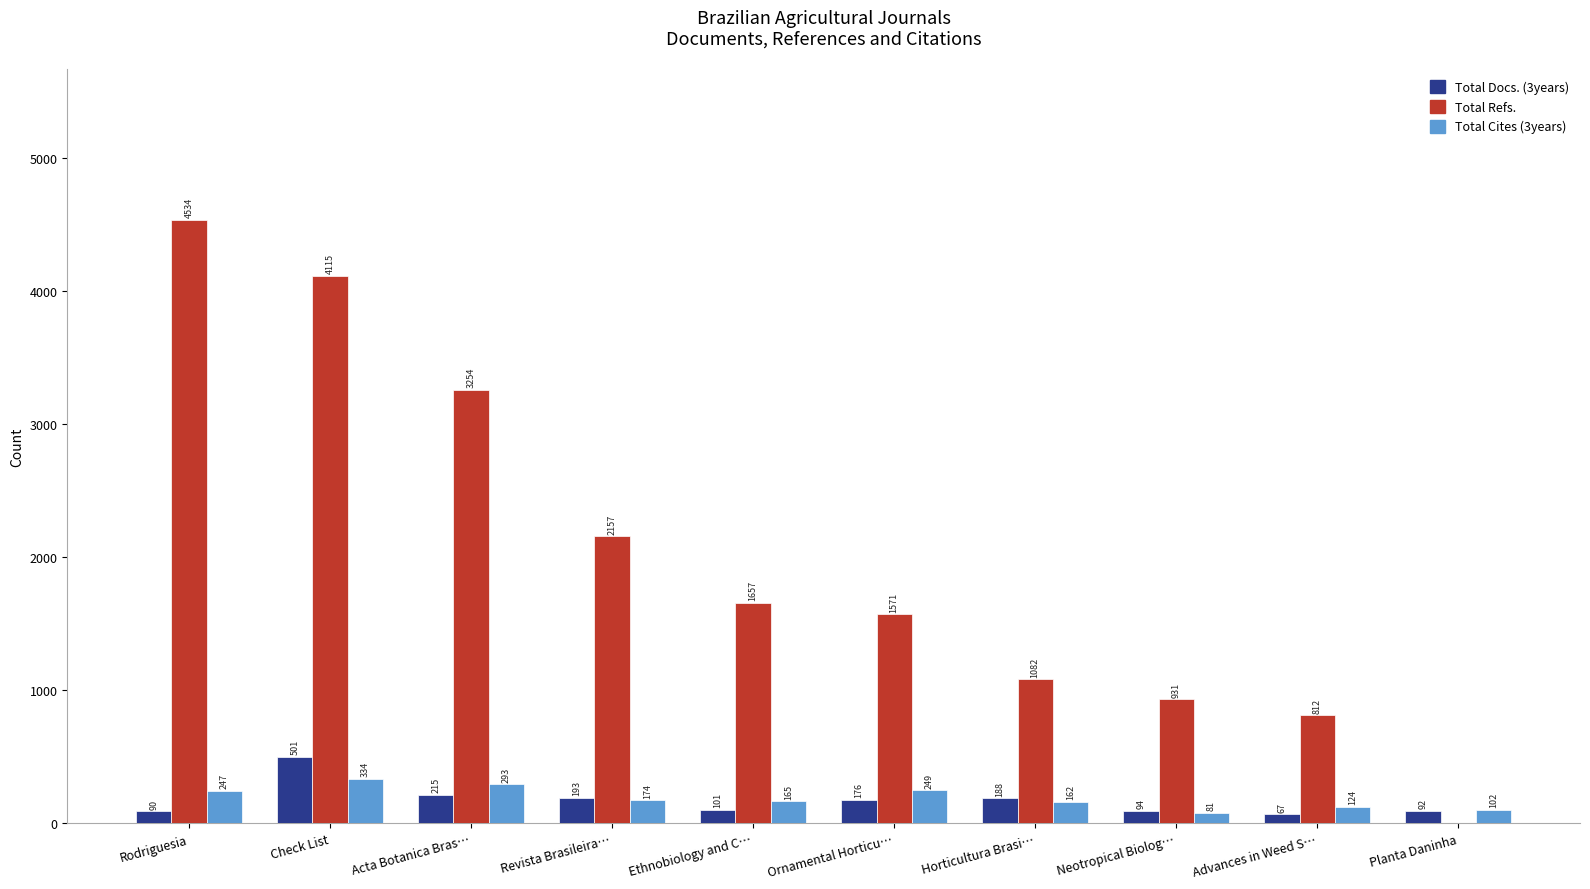

What is the sum of all Total Cites (3years) values?

1931